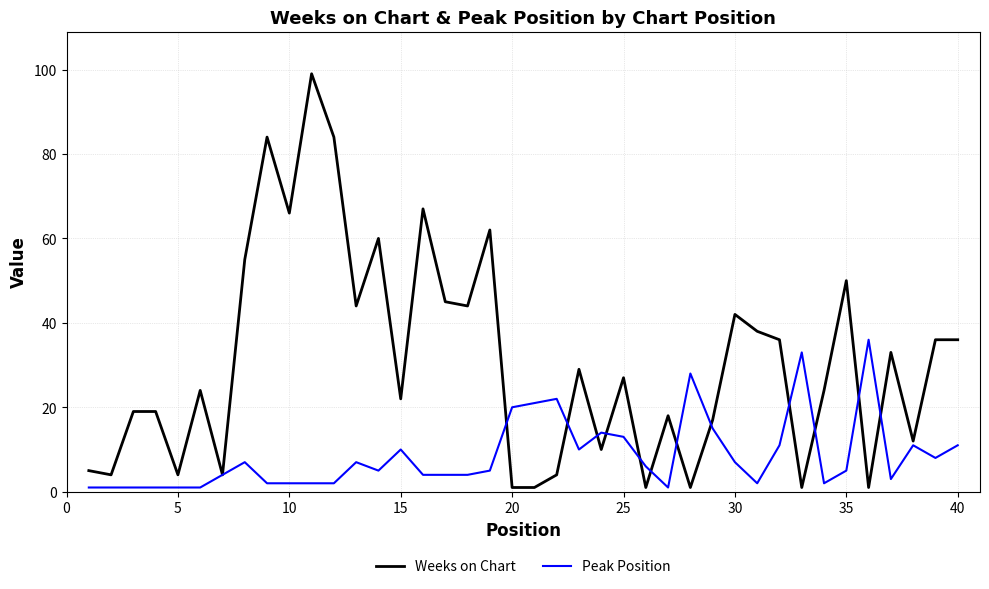

List the series in order of their peak value, highest first.

Weeks on Chart, Peak Position